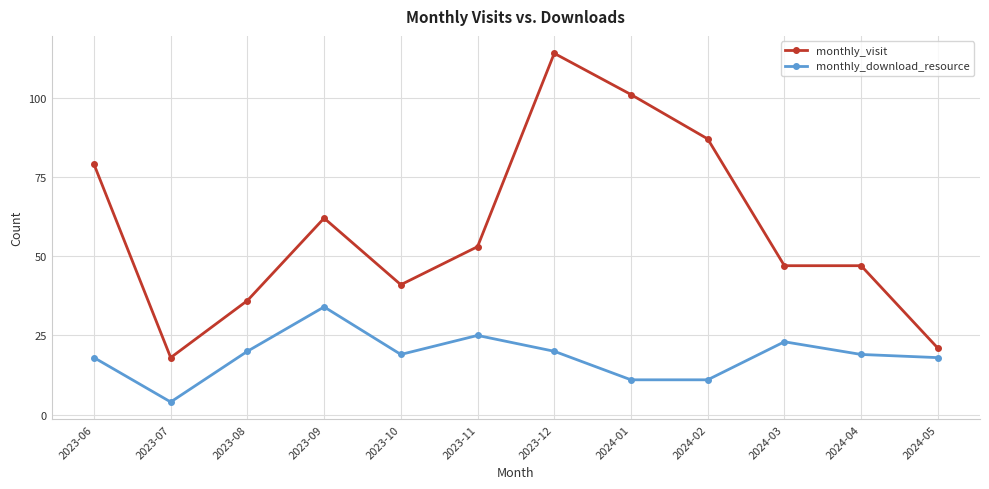

The value of monthly_visit at 2024-01 is 101. True or false?

True